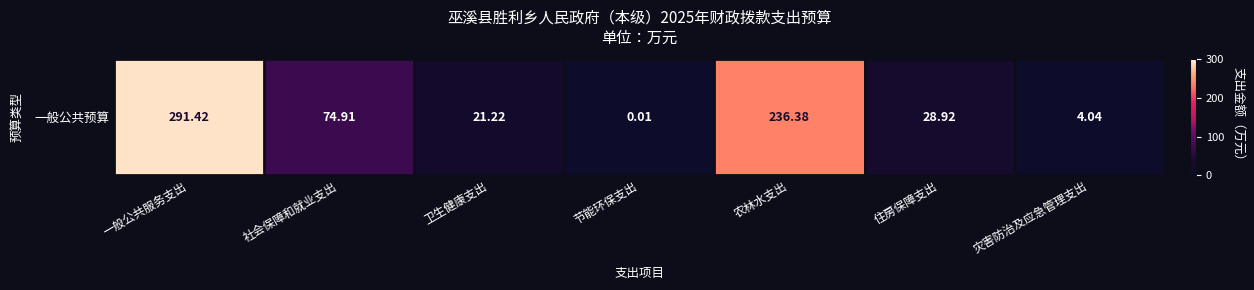

How many data points does each series have?

7